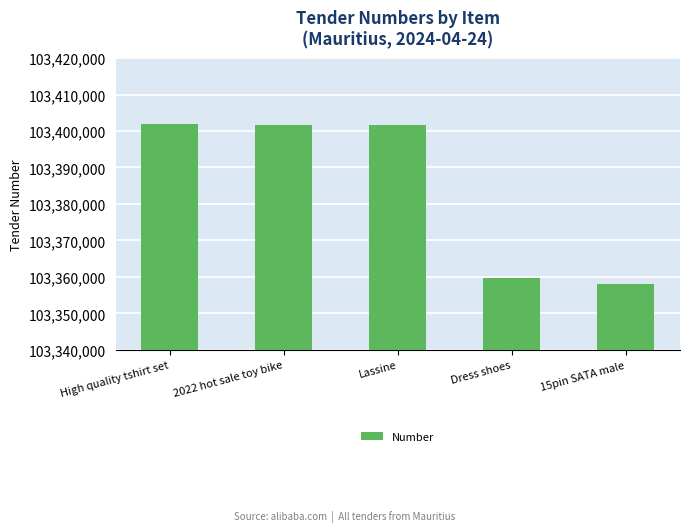

The value at High quality tshirt set is 45611487. True or false?

False